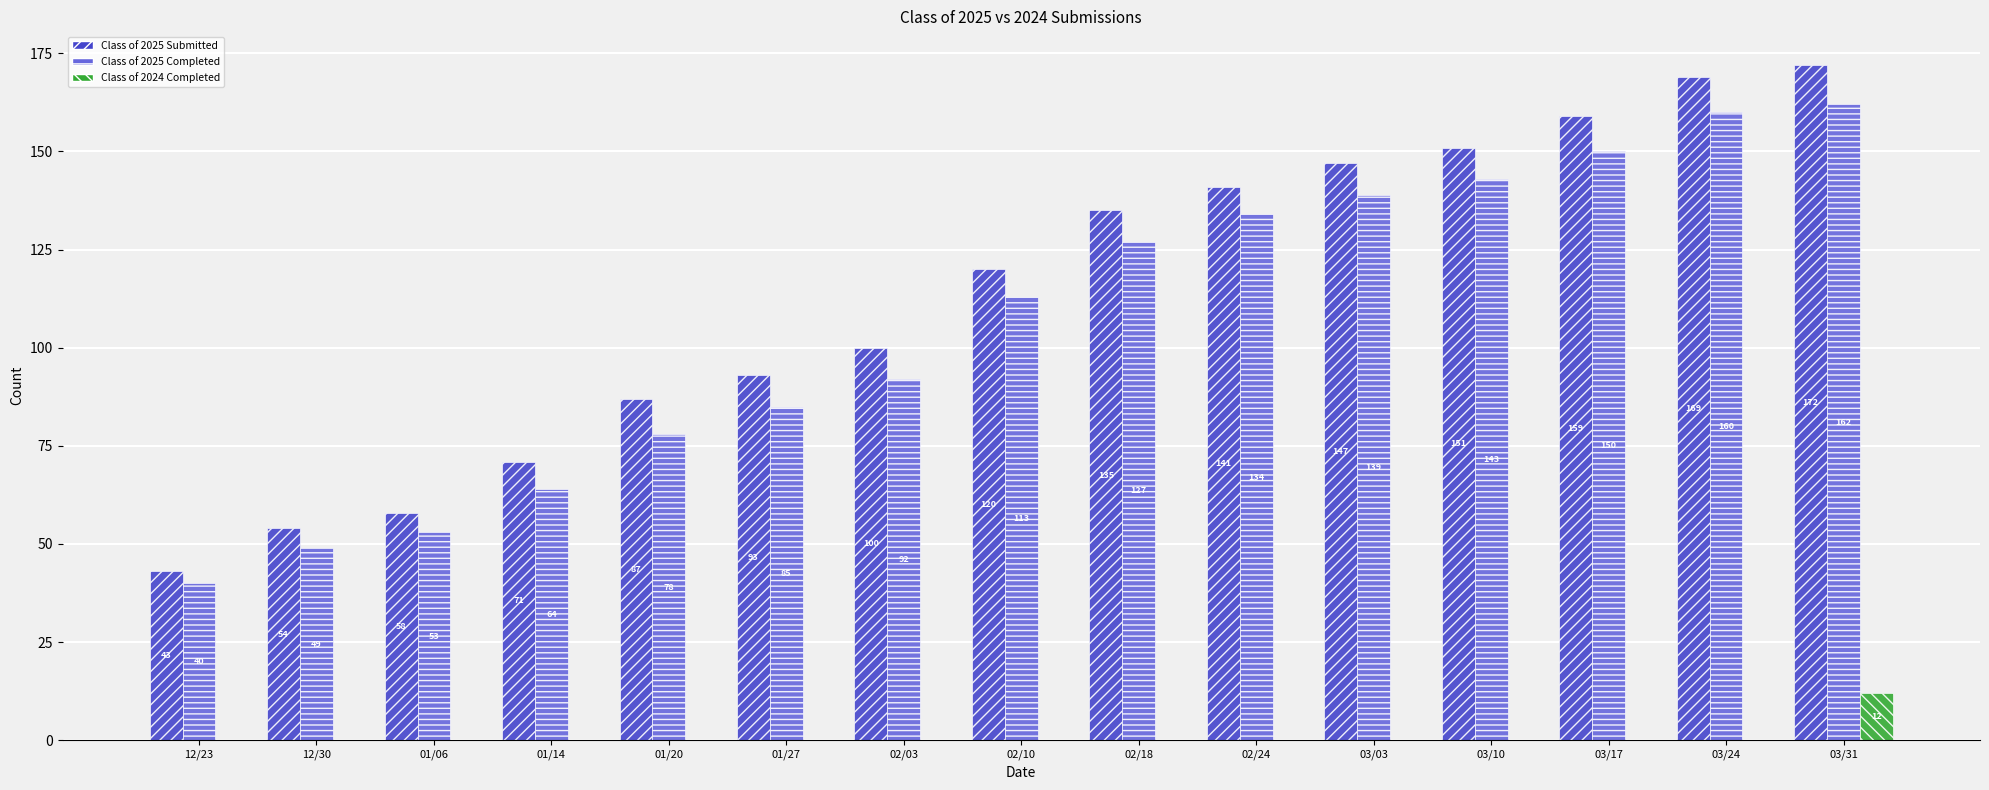

At which category does the chart reach its peak across all series?

03/31